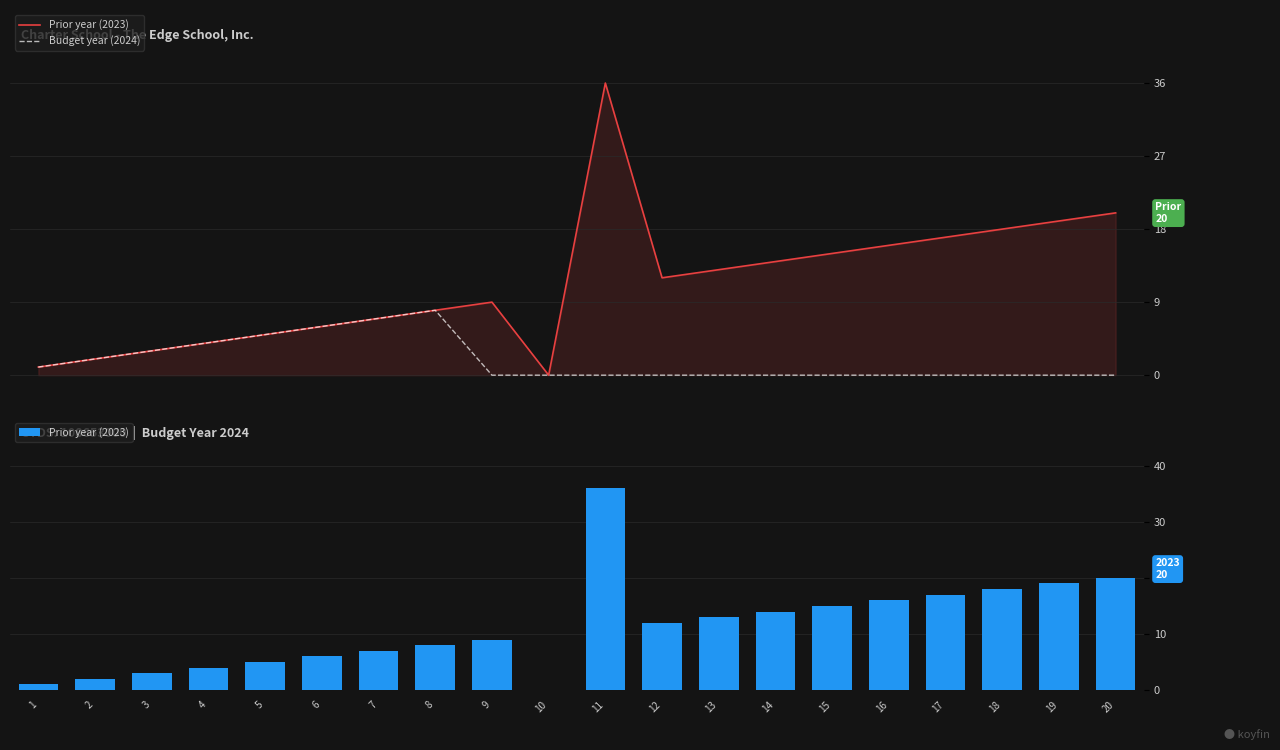

What is the difference between the second highest and minimum values in the Prior year (2023) series?

20